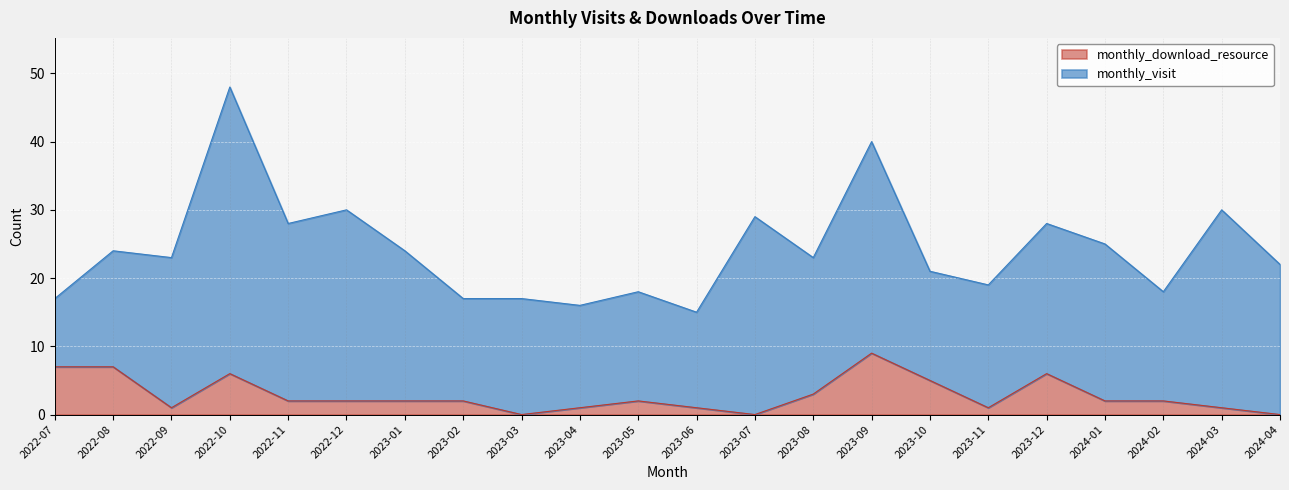

At which label is the value closest to 4?

2023-08